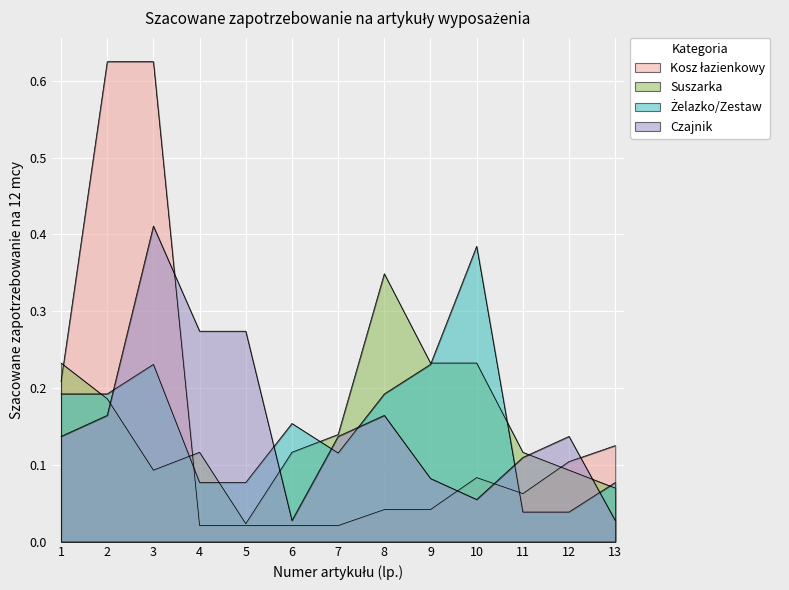

At which label does Żelazko/Zestaw reach its peak?

10